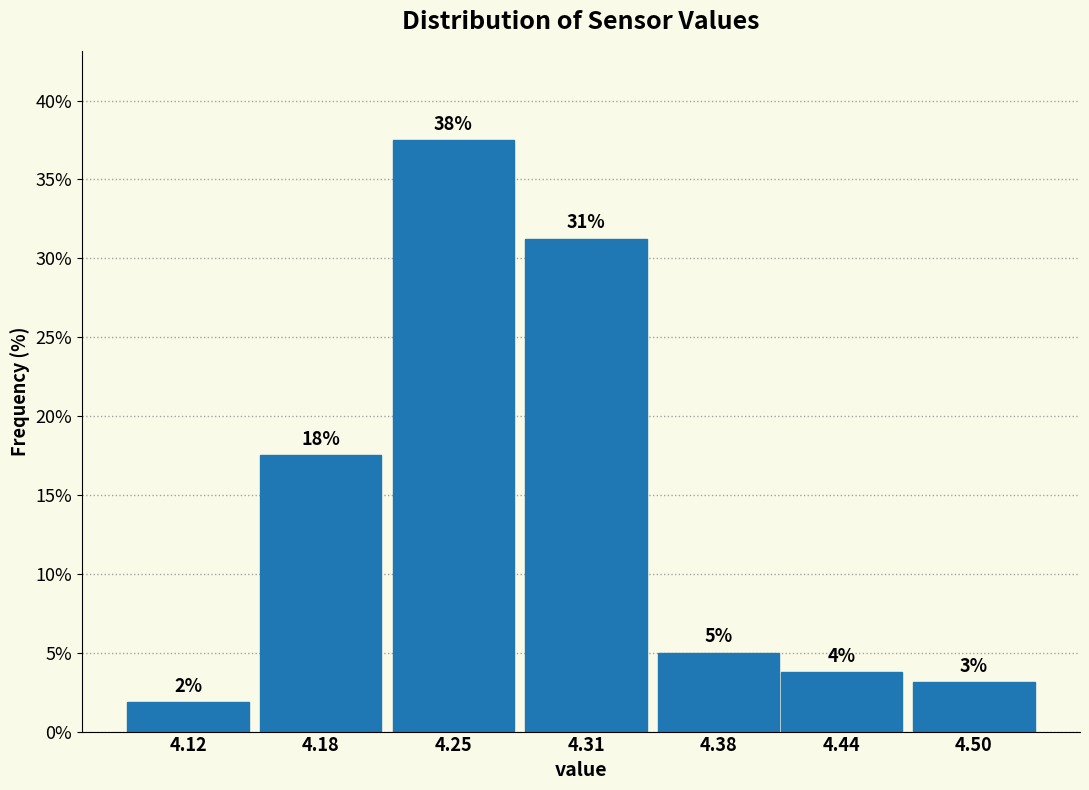

How many bars are there in total?

7